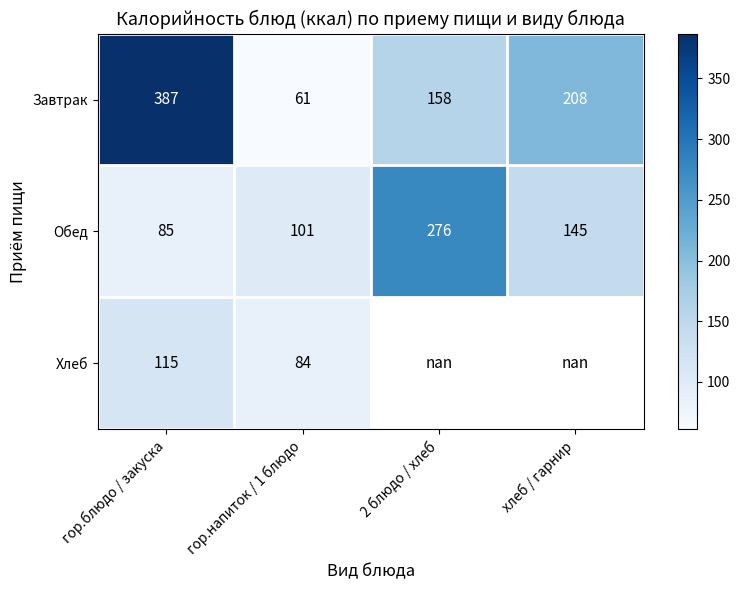

At which label does Обед first exceed 145?

2 блюдо / хлеб